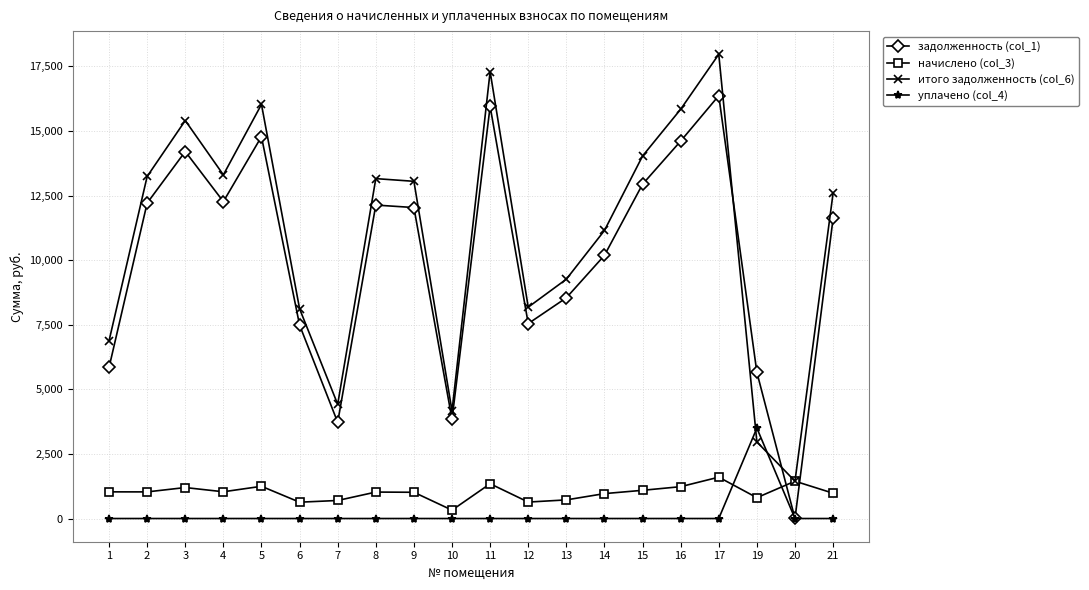

List the series in order of their peak value, lowest first.

начислено (col_3), уплачено (col_4), задолженность (col_1), итого задолженность (col_6)